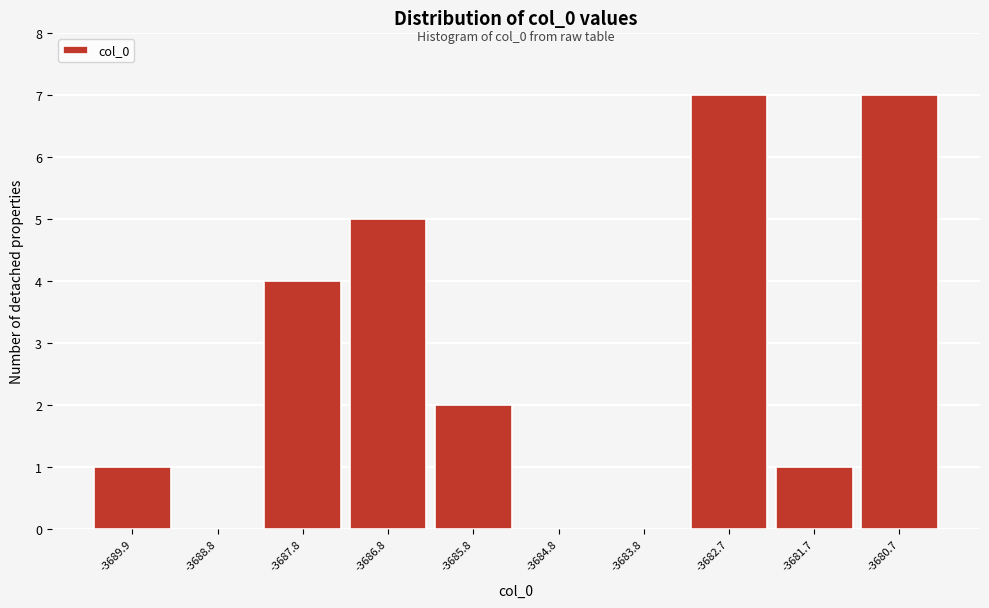

Reading left to right, what are all the values shown in this chart?

-3689.9=1	-3688.8=0	-3687.8=4	-3686.8=5	-3685.8=2	-3684.8=0	-3683.8=0	-3682.7=7	-3681.7=1	-3680.7=7